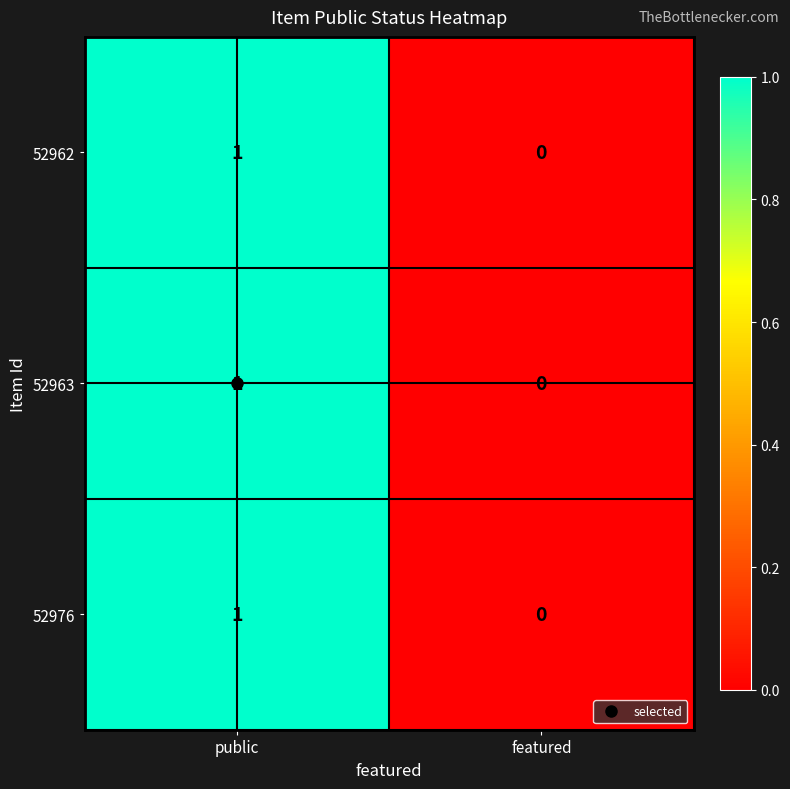

The 52963 series shows 0 at public. True or false?

False